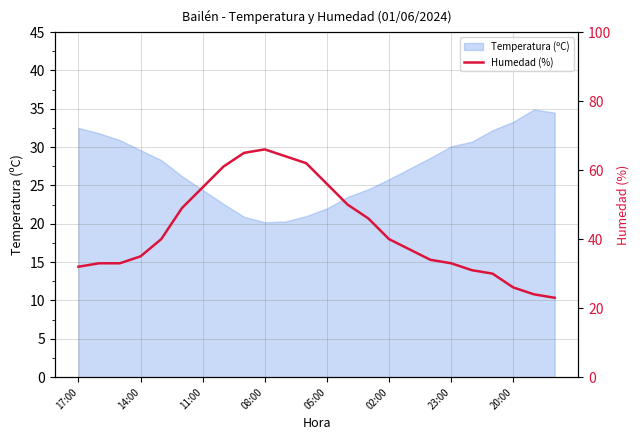

What is the maximum value for Temperatura (ºC)?

34.9